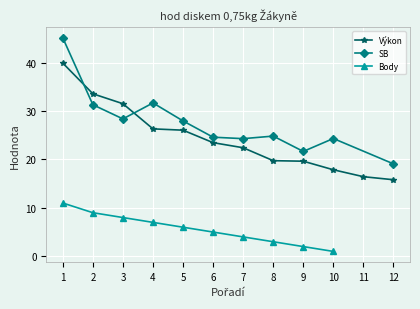

Which series has the largest total across all categories?

SB